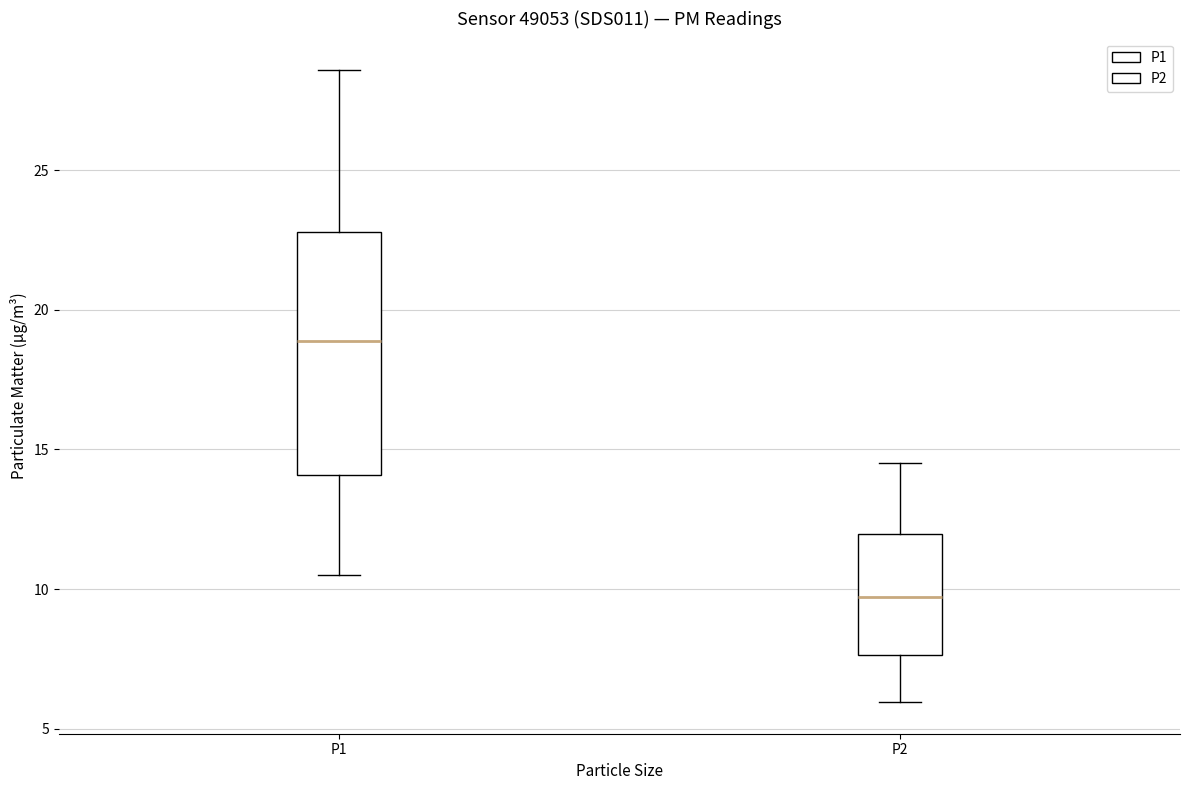

Where does the upper whisker of the box for P2 end on the y-axis? The values are not printed on the chart, so give them approximately, as read against the axis.

14.5